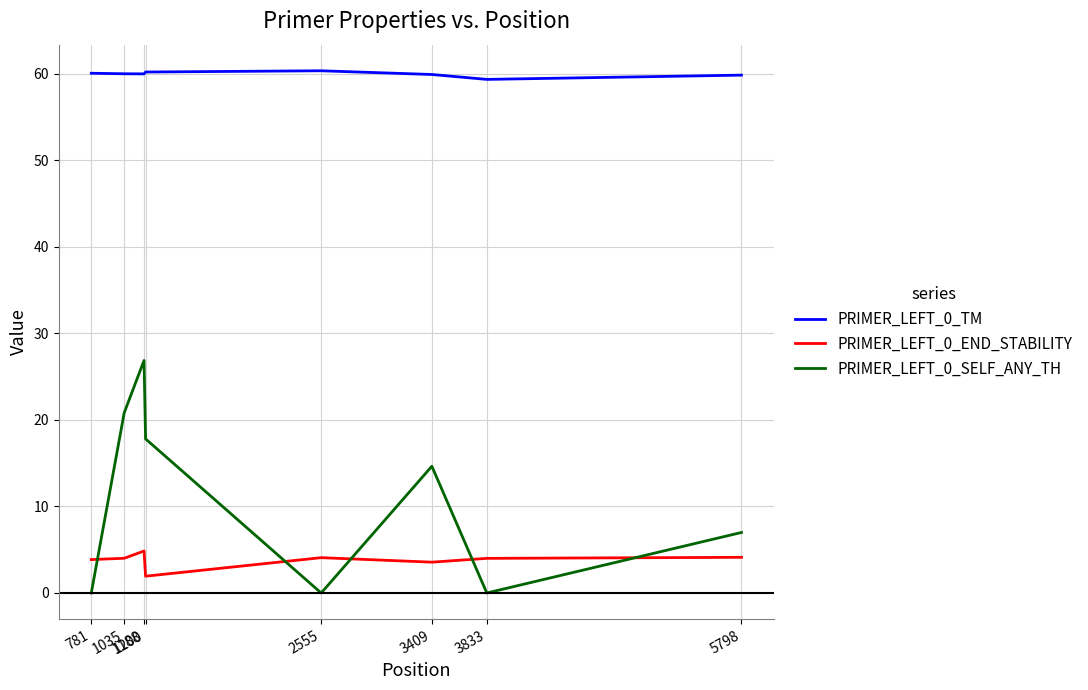

What is the maximum value shown in the chart?

60.3